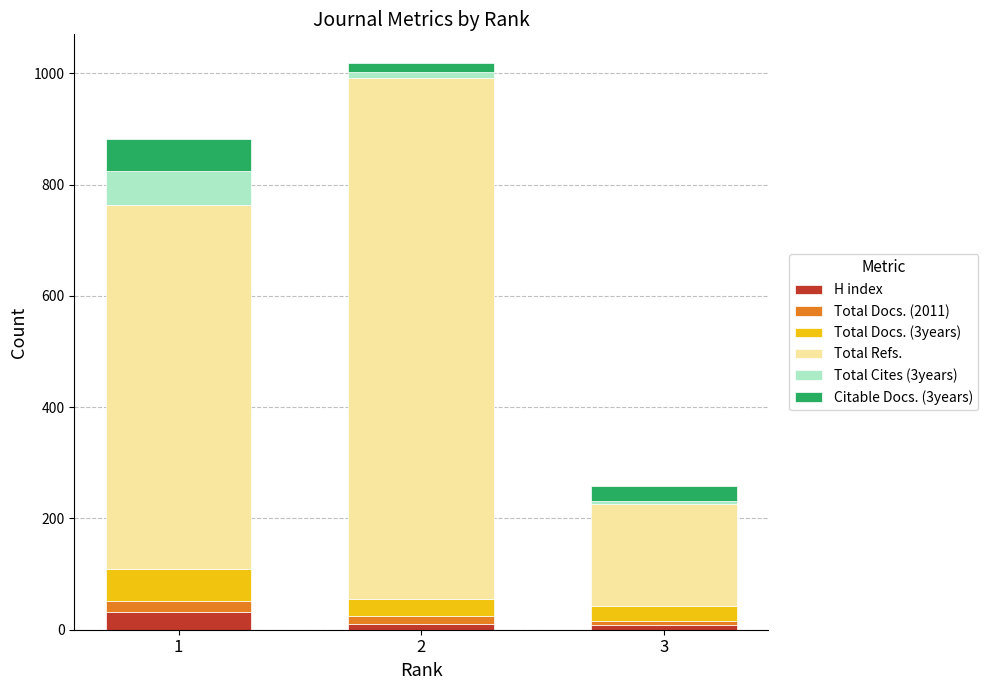

What is the average value of the H index series?

16